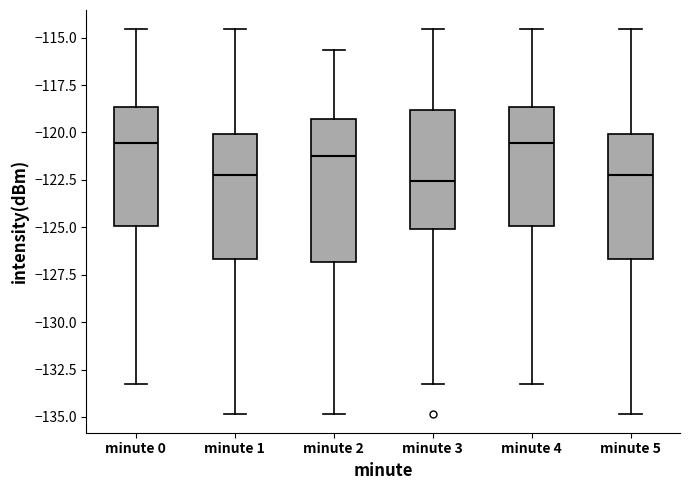

Reading left to right, read every box against the y-axis: the position of its median line, the range the box covers, and the ends of its whiskers. The values are not printed on the chart, so give them approximately, as read against the axis.

minute 0: median -120.5, box -125.0 to -118.5, whiskers -133.0 to -114.5
minute 1: median -122.0, box -126.5 to -120.0, whiskers -135.0 to -114.5
minute 2: median -121.5, box -127.0 to -119.5, whiskers -135.0 to -115.5
minute 3: median -122.5, box -125.0 to -119.0, whiskers -133.0 to -114.5
minute 4: median -120.5, box -125.0 to -118.5, whiskers -133.0 to -114.5
minute 5: median -122.0, box -126.5 to -120.0, whiskers -135.0 to -114.5